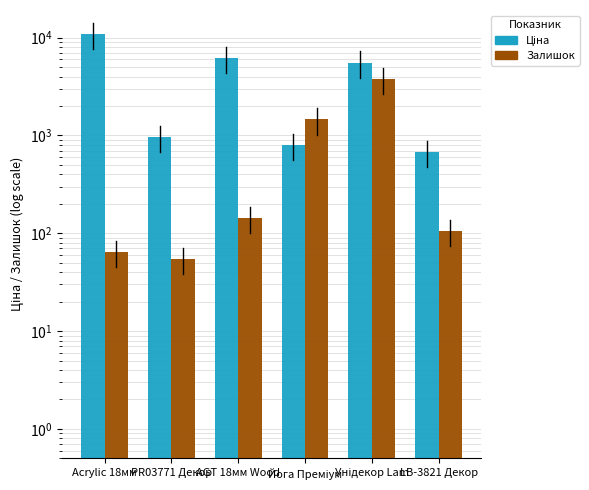

What is the label of the 3rd bar from the right?

Йога Преміум